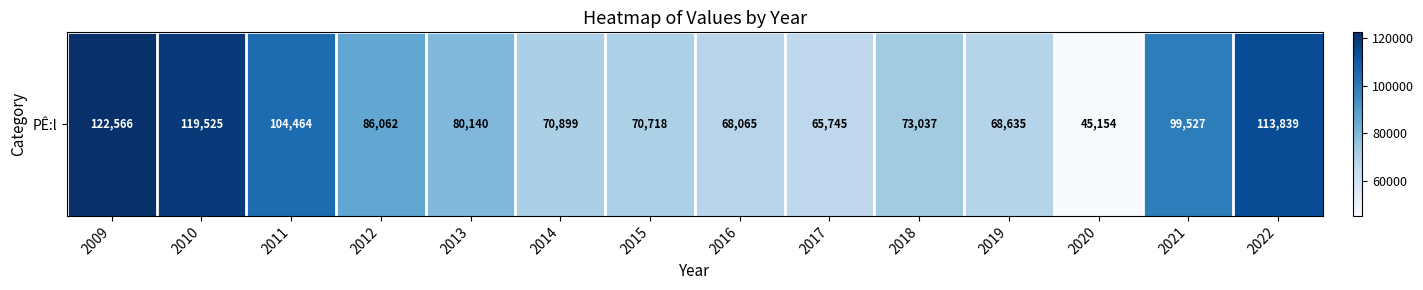

What is the average value?

84884